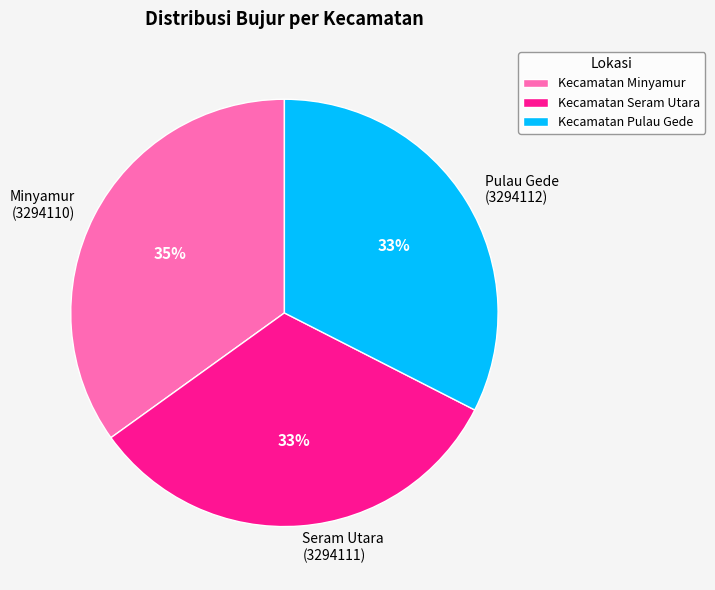

Between Seram Utara (3294111) and Minyamur (3294110), which is larger?

Minyamur (3294110)